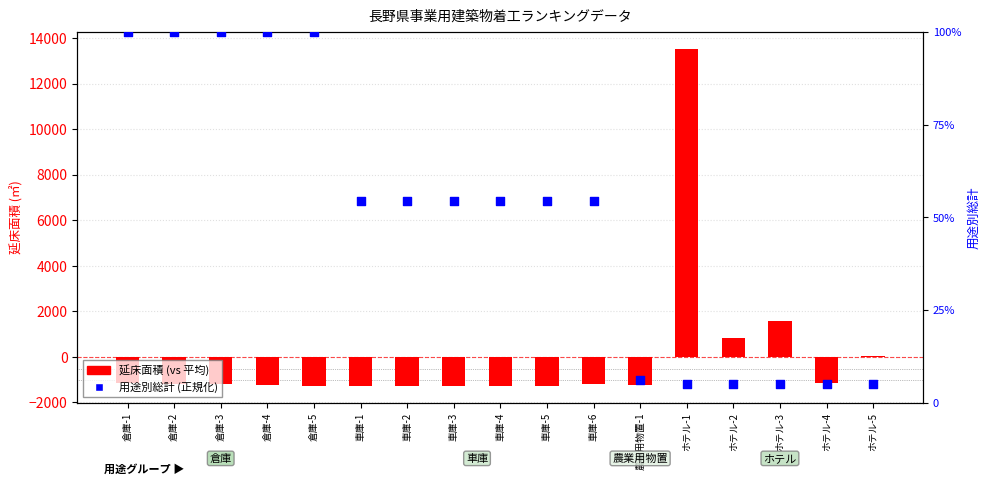

Which series has the largest Y range (max minus min)?

延床面積 (vs 平均)